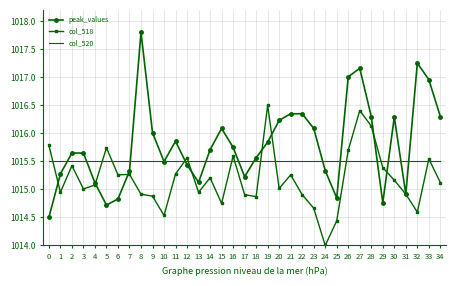

What is the difference between the highest and lowest values at 11?

0.6